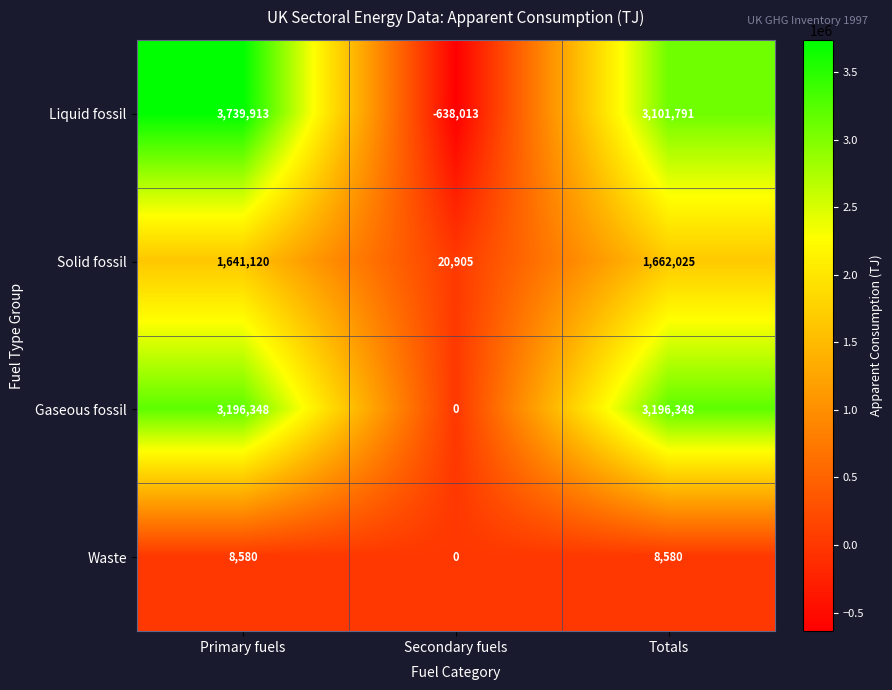

Which category has the lowest value across all series?

Secondary fuels